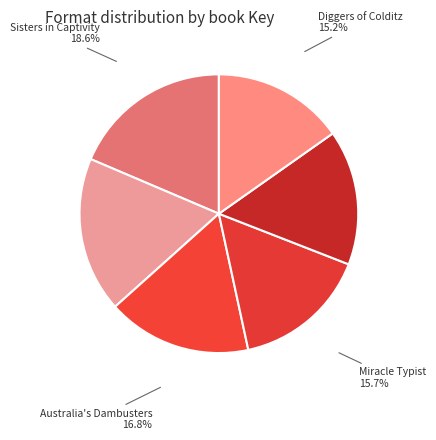

To the nearest percent, what percentage of the pie is Destination Buchenwald?

18%